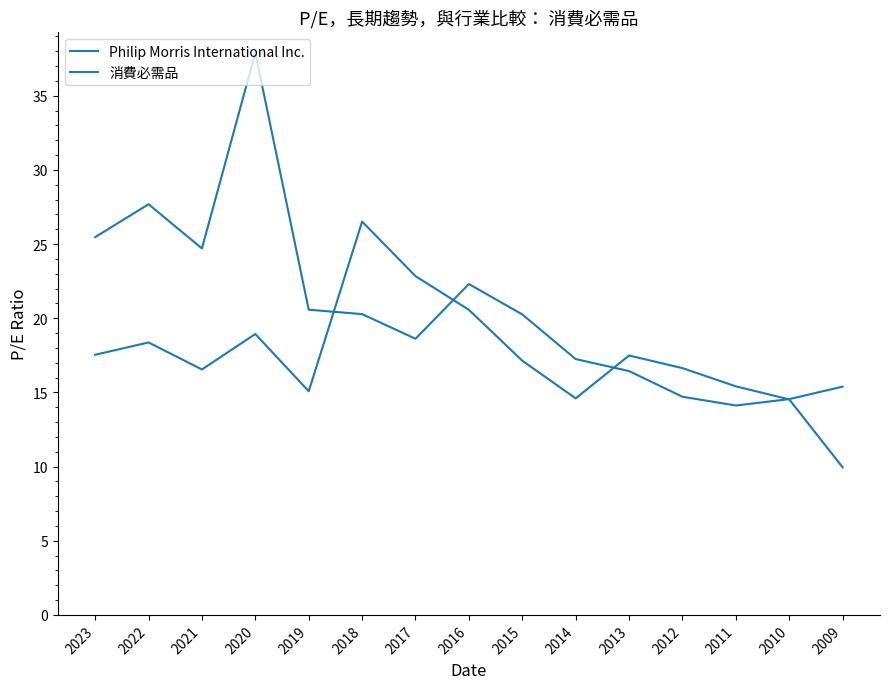

Between 2013 and 2011, which series saw the biggest shift?

消費必需品